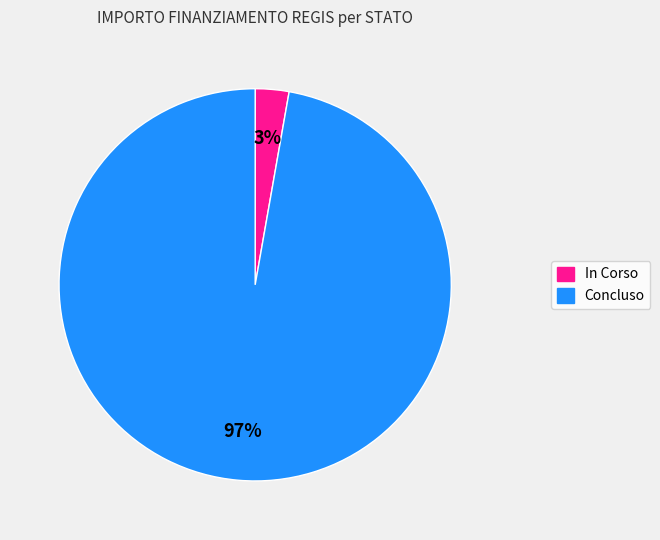

True or false: Concluso accounts for 97% of the total.

True